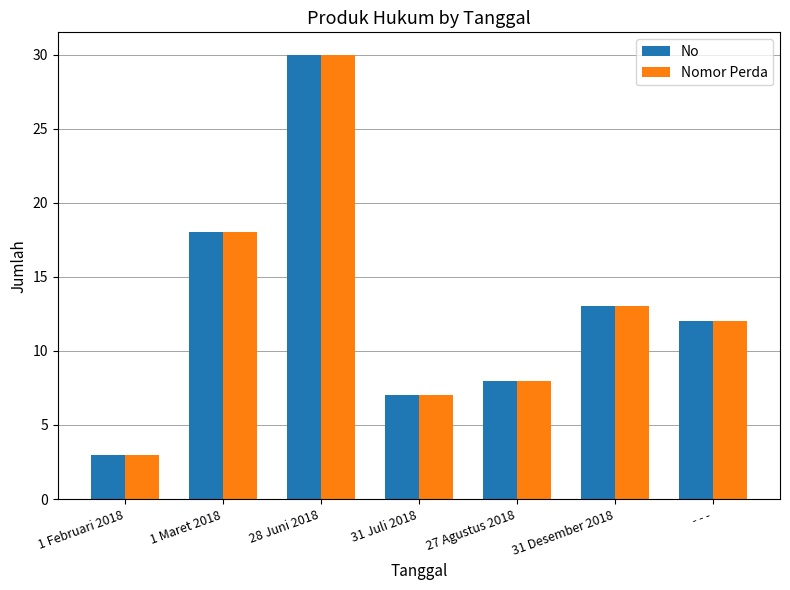

What is the value of the Nomor Perda bar at the 3rd from the left?

30